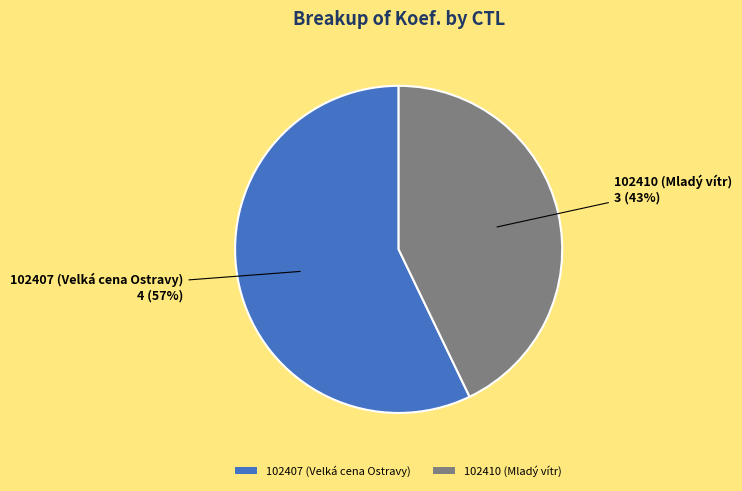

Which category accounts for the majority?

102407